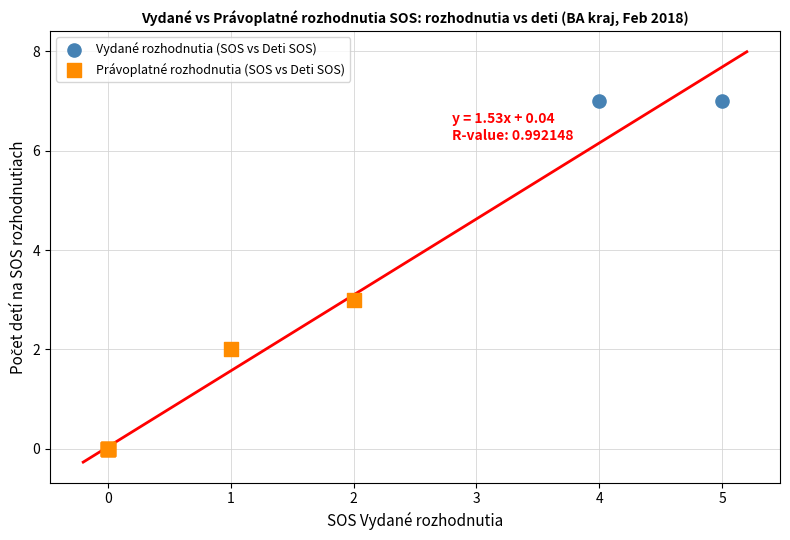

Which series reaches the maximum Y coordinate?

Vydané rozhodnutia (SOS vs Deti SOS)